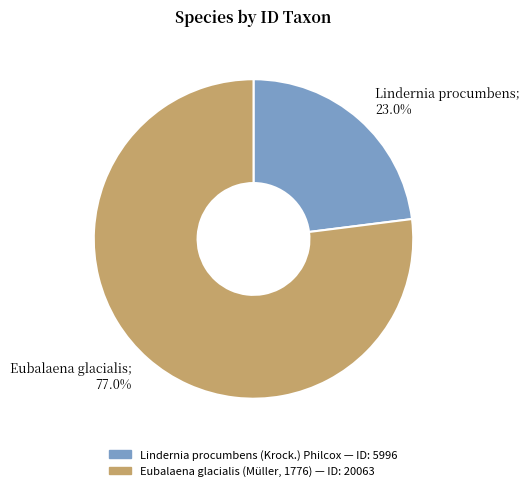

What is the smallest slice in the pie chart?

Lindernia procumbens; 23.0%